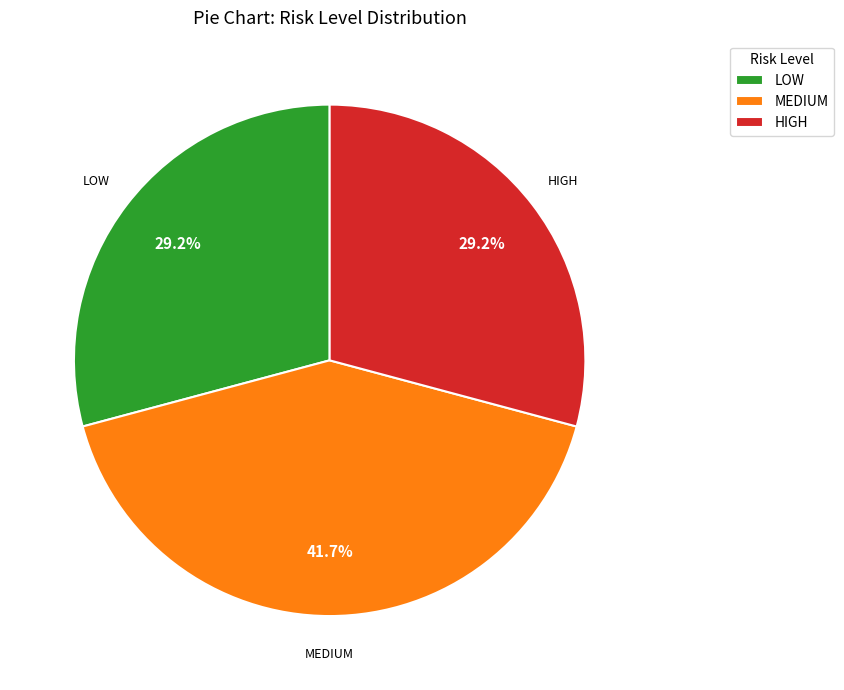

Is it true that MEDIUM is 55% of the pie?

False